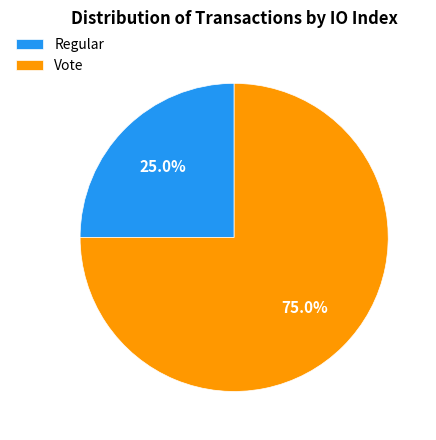

What is the ratio of the value at Vote to the value at Regular?

3.0